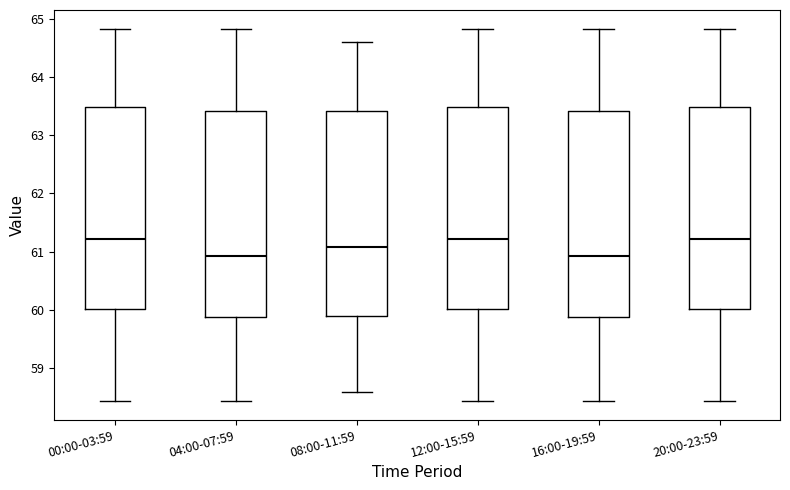

Reading left to right, read every box against the y-axis: the position of its median line, the range the box covers, and the ends of its whiskers. The values are not printed on the chart, so give them approximately, as read against the axis.

00:00-03:59: median 61.2, box 60.0 to 63.5, whiskers 58.4 to 64.8
04:00-07:59: median 60.9, box 59.9 to 63.4, whiskers 58.4 to 64.8
08:00-11:59: median 61.1, box 59.9 to 63.4, whiskers 58.6 to 64.6
12:00-15:59: median 61.2, box 60.0 to 63.5, whiskers 58.4 to 64.8
16:00-19:59: median 60.9, box 59.9 to 63.4, whiskers 58.4 to 64.8
20:00-23:59: median 61.2, box 60.0 to 63.5, whiskers 58.4 to 64.8